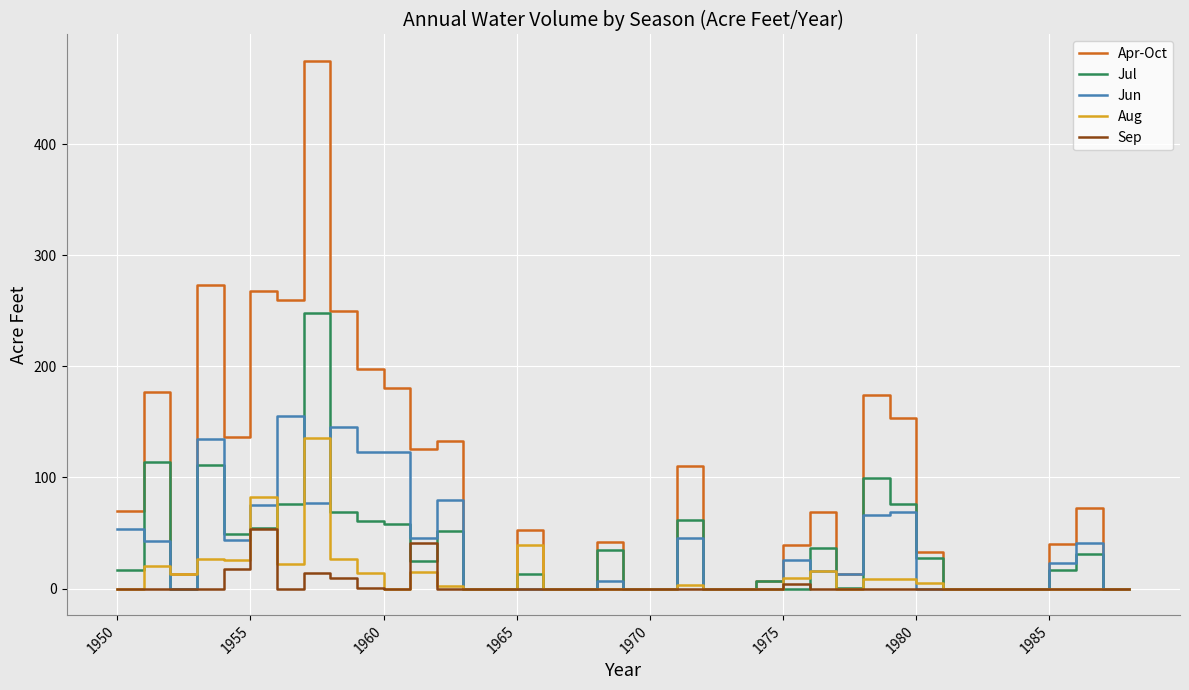

What is the highest value of the Jun series?

155.7